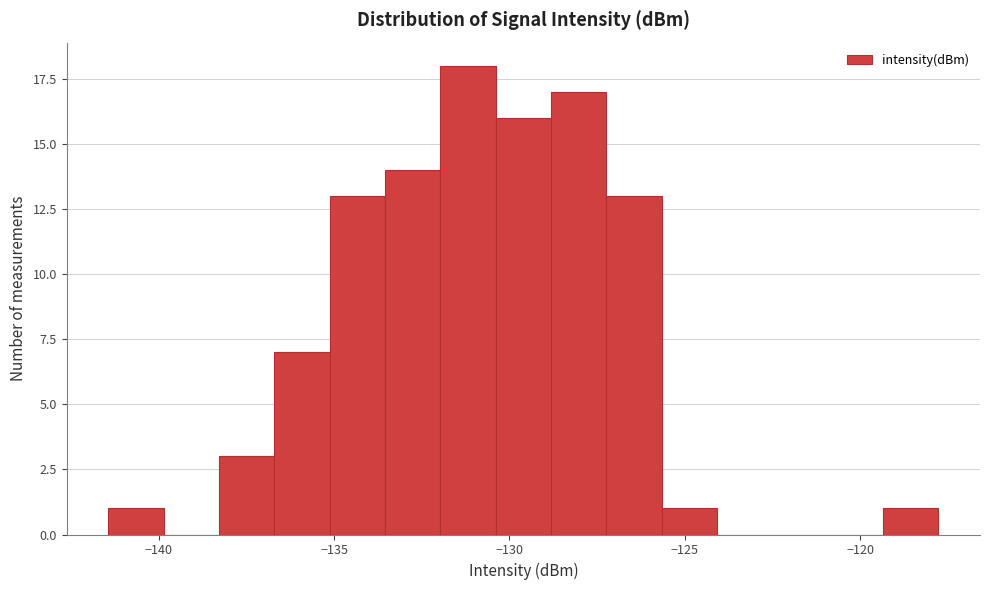

Read against the x-axis, roughly where is the centre of the tallest bar?

-131.0